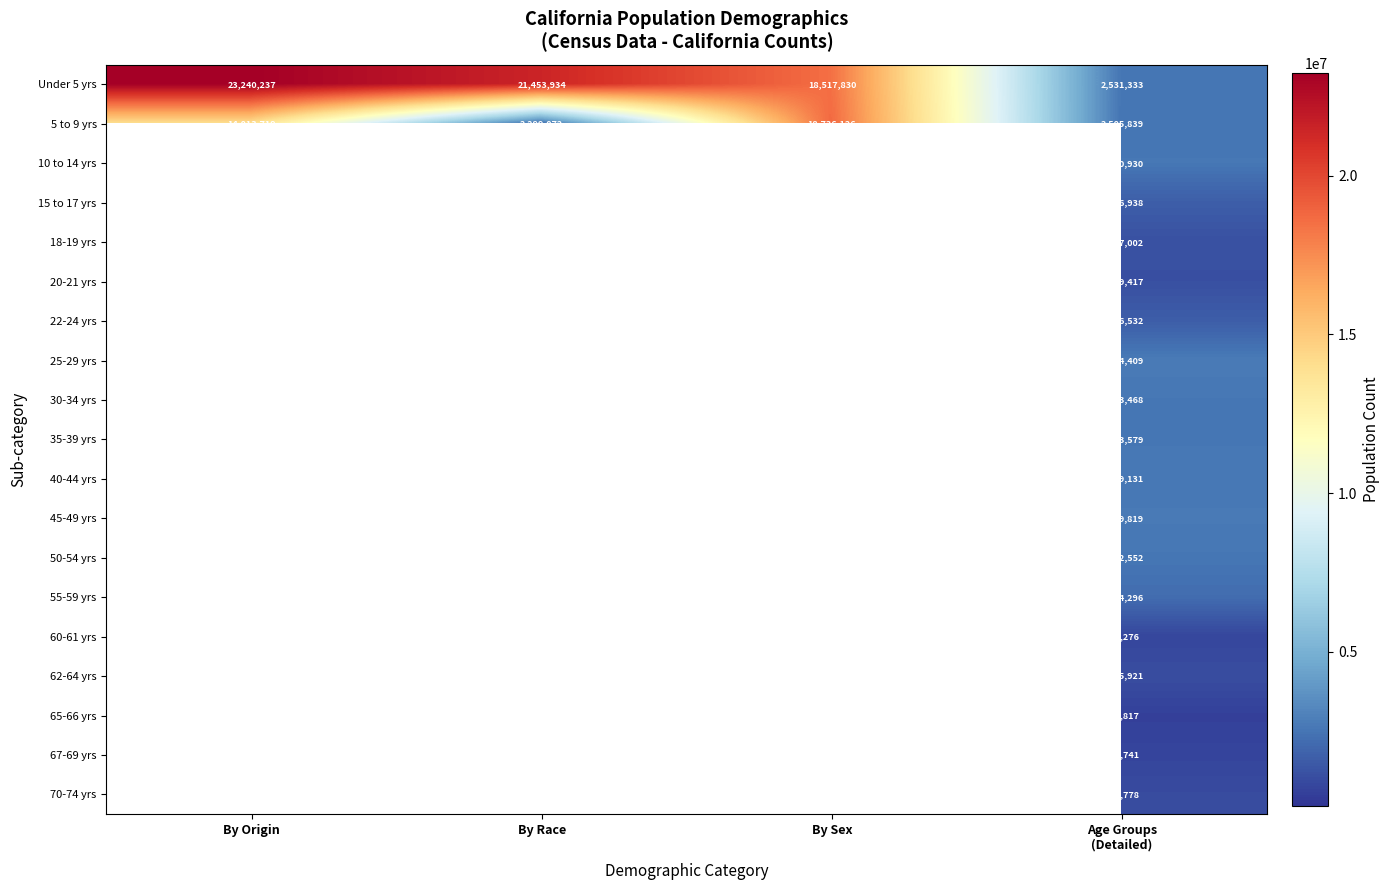

How many data points does each series have?

4